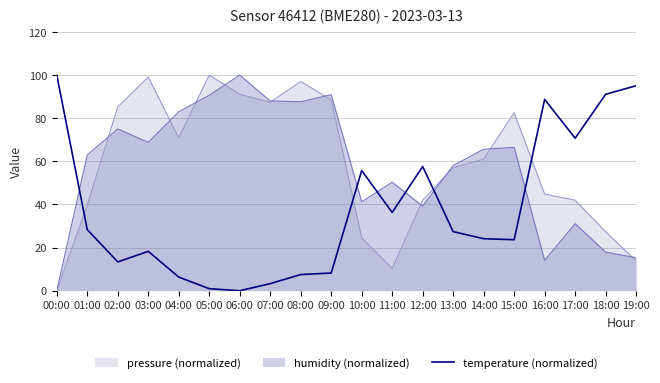

List the labels in order of value, smallest first.

06:00, 05:00, 07:00, 04:00, 08:00, 09:00, 02:00, 03:00, 15:00, 14:00, 13:00, 01:00, 11:00, 10:00, 12:00, 17:00, 16:00, 18:00, 19:00, 00:00